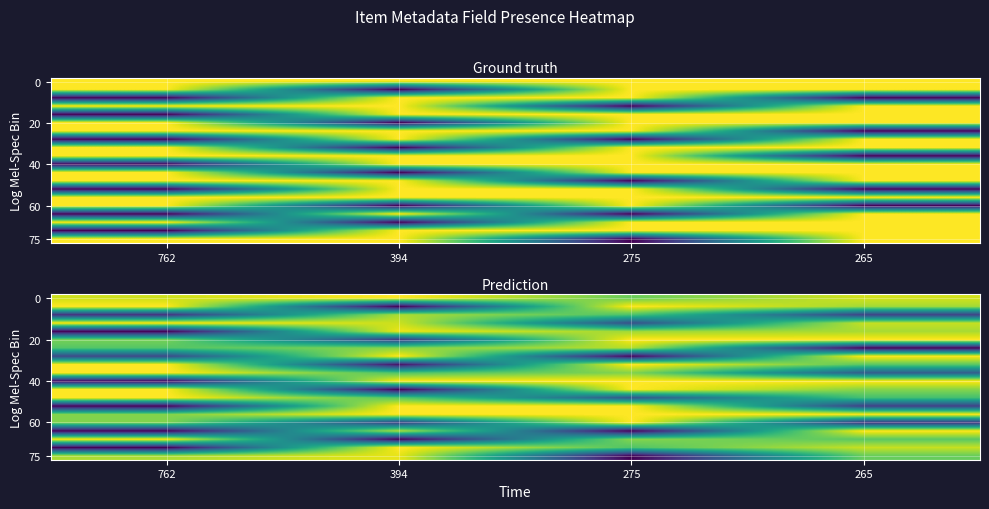

At which category is the sum across all series the highest?

275